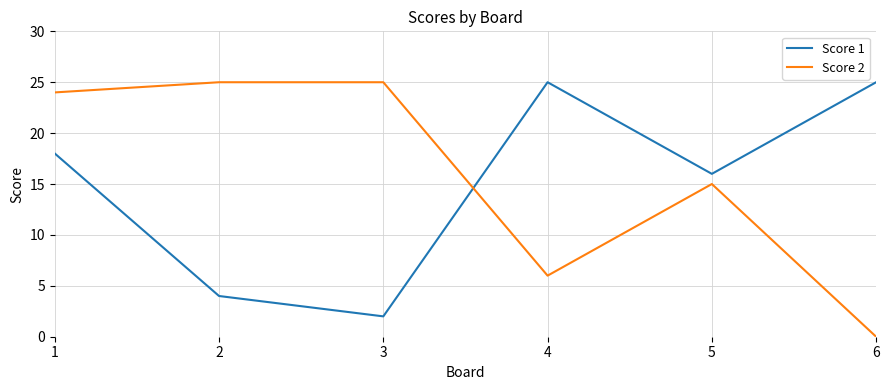

In Score 1, how many points are lower than both neighbors (excluding endpoints)?

2